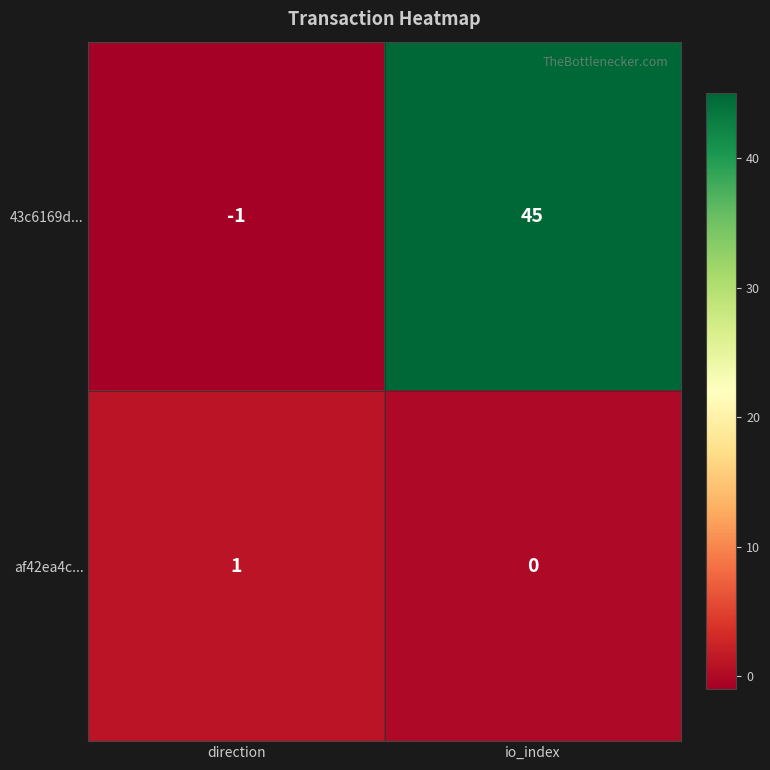

What is the highest value of the 43c6169d... series?

45